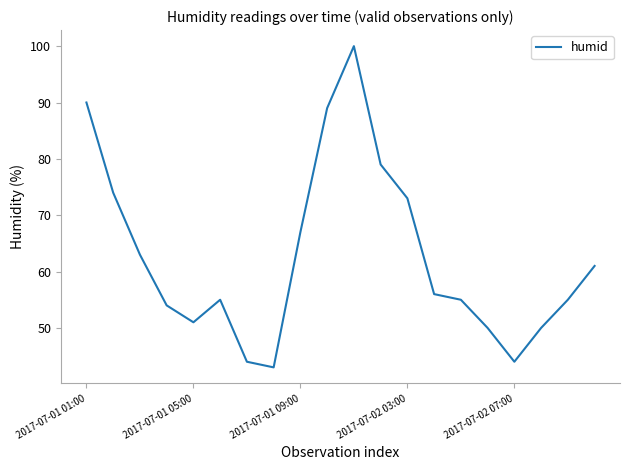

What is the maximum value shown in the chart?

100